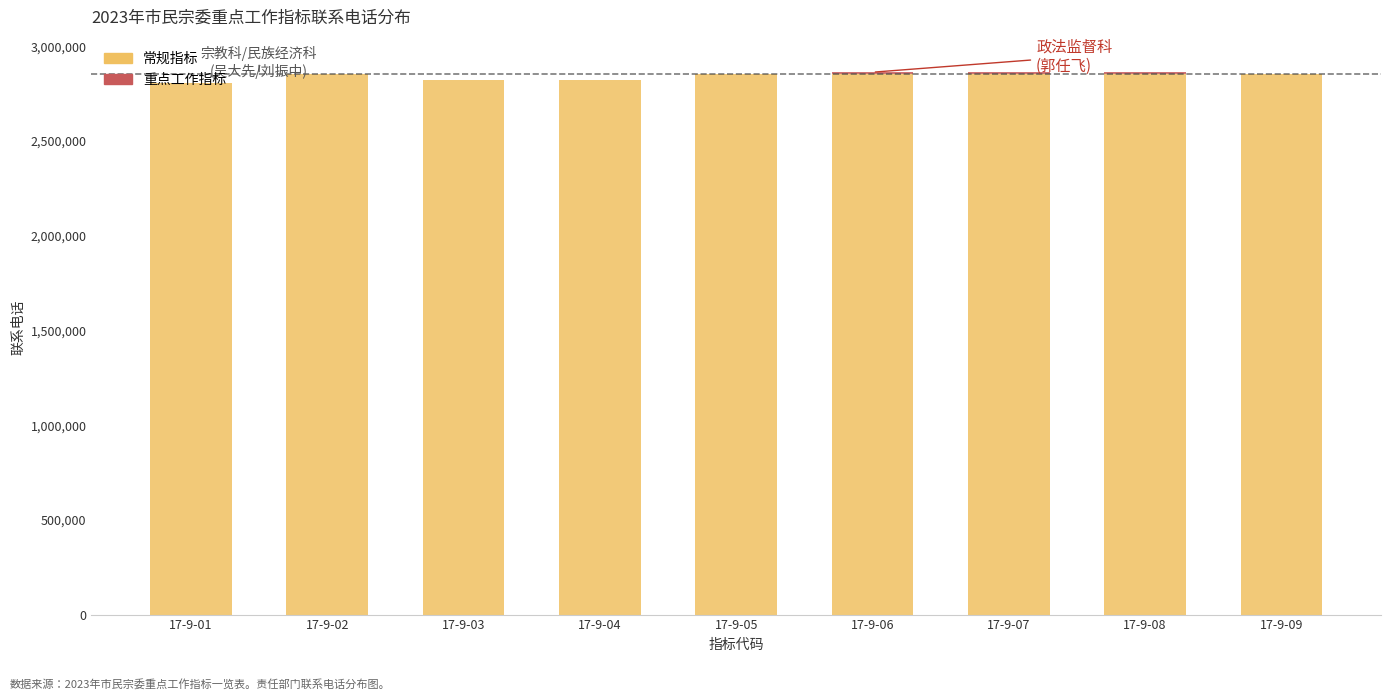

What is the highest value of the 常规指标 series?

2852171